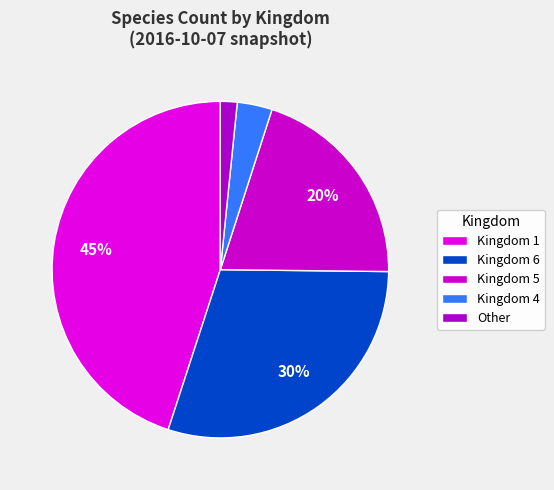

How many segments does this pie chart have?

5